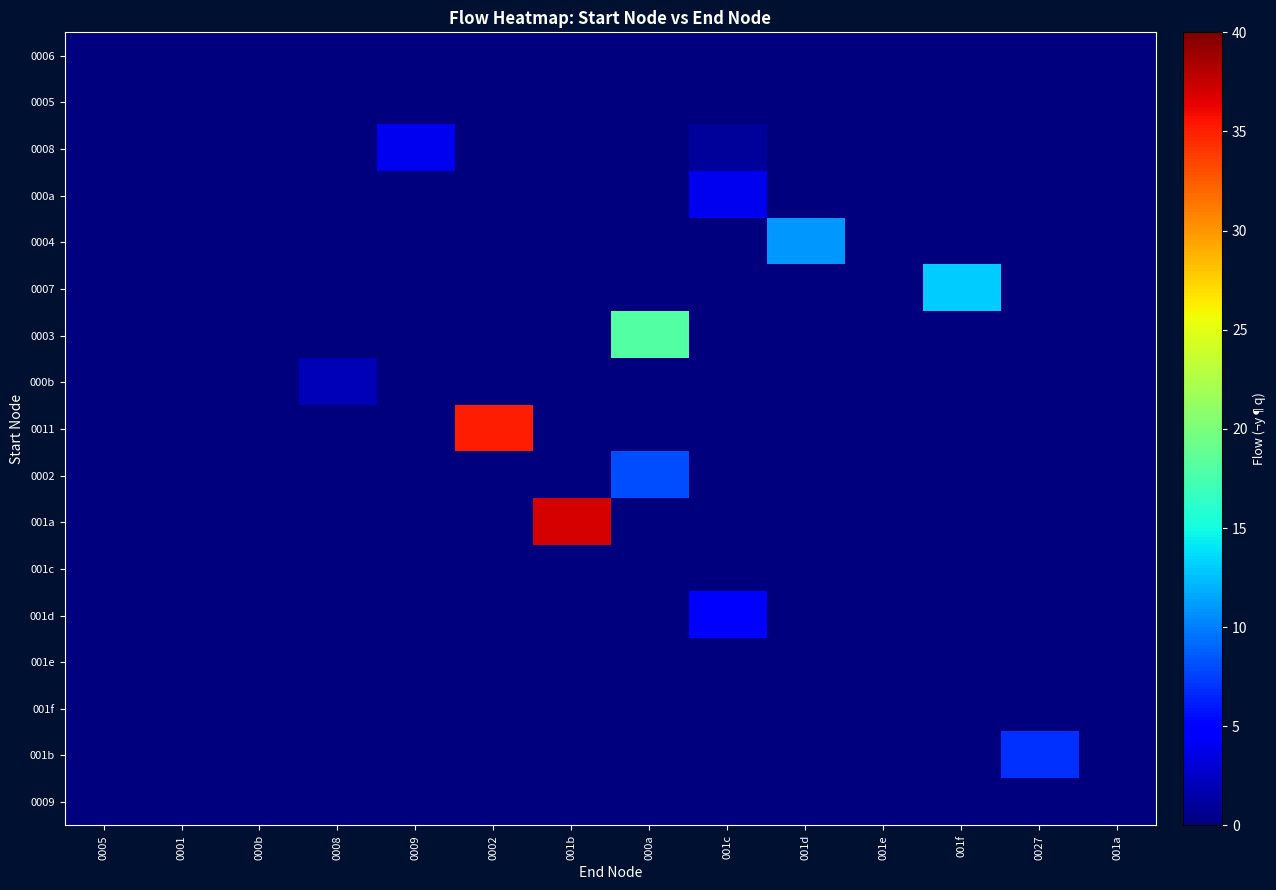

What is the spread (max minus min) of values at 001c?

5